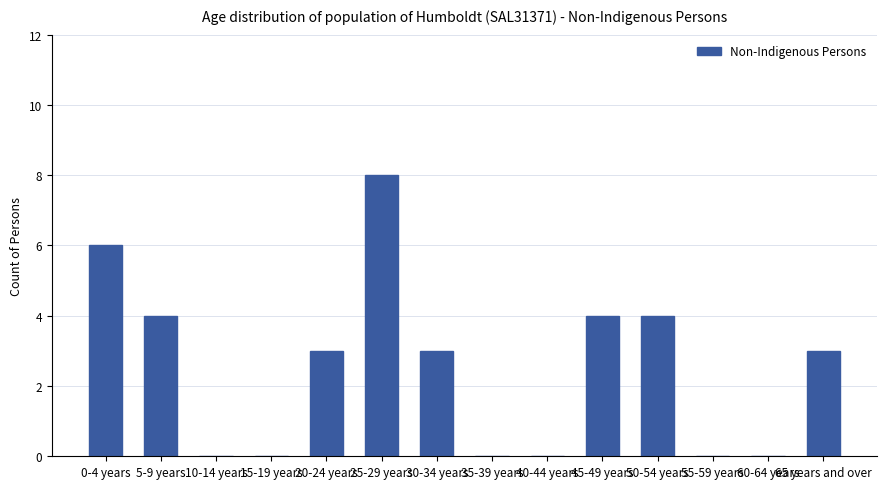

Is it true that the value at 0-4 years is 6?

True